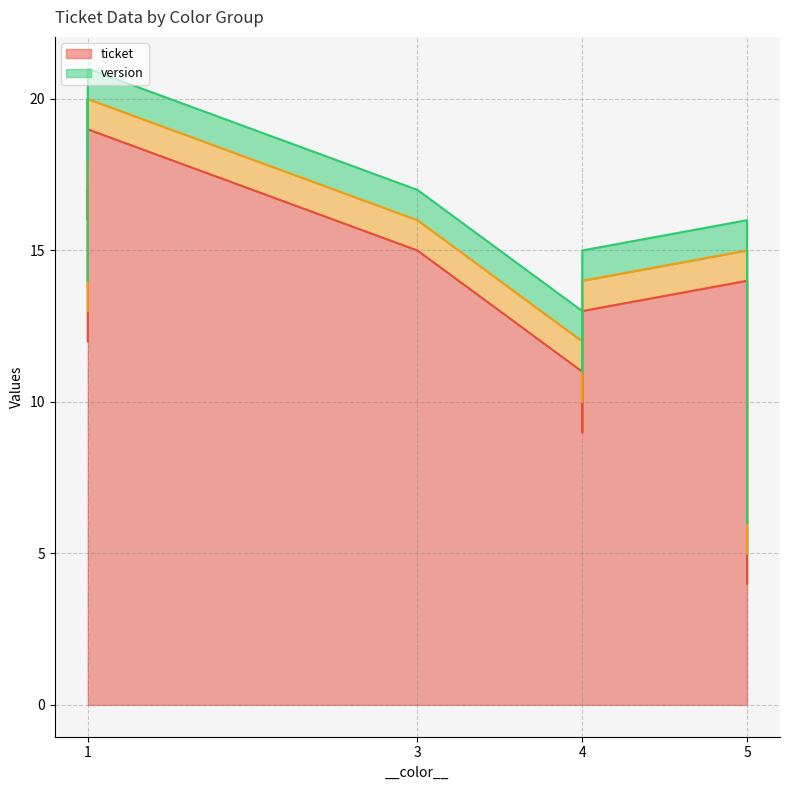

Which category has the highest value in the version series?

5